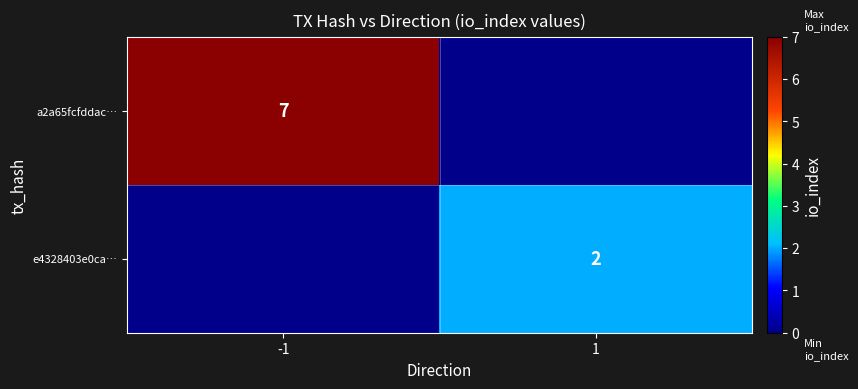

Between 1 and -1, which is larger?

-1